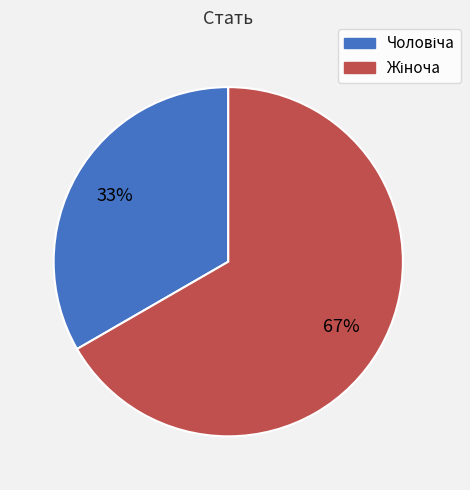

Is there any slice that represents more than half of the pie?

Yes